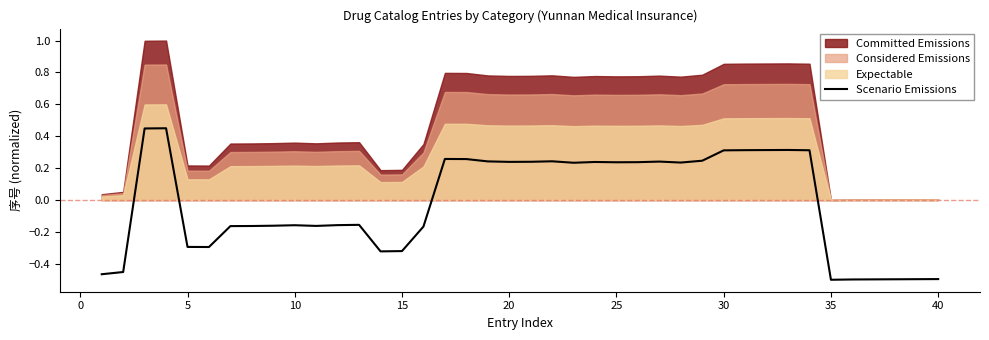

How many data points are above 0?

20